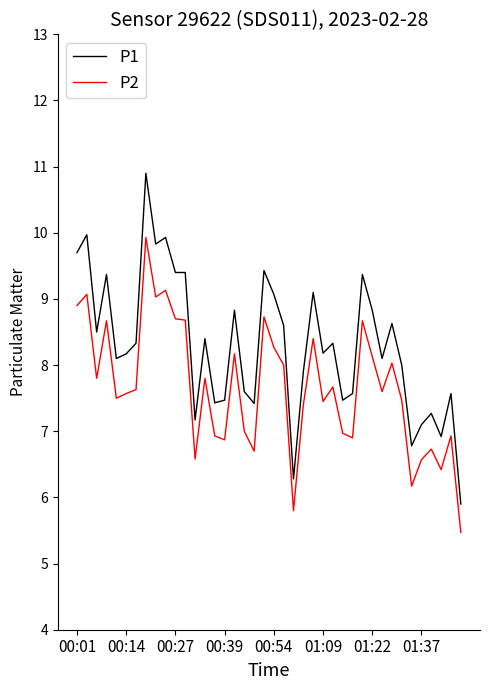

What is the sum of all P1 values?

332.3